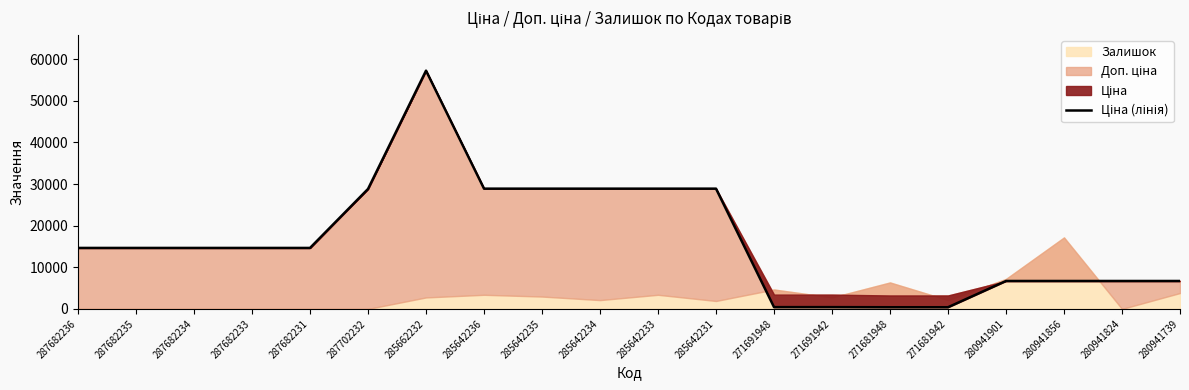

What is the label of the 4th point from the right?

280941901